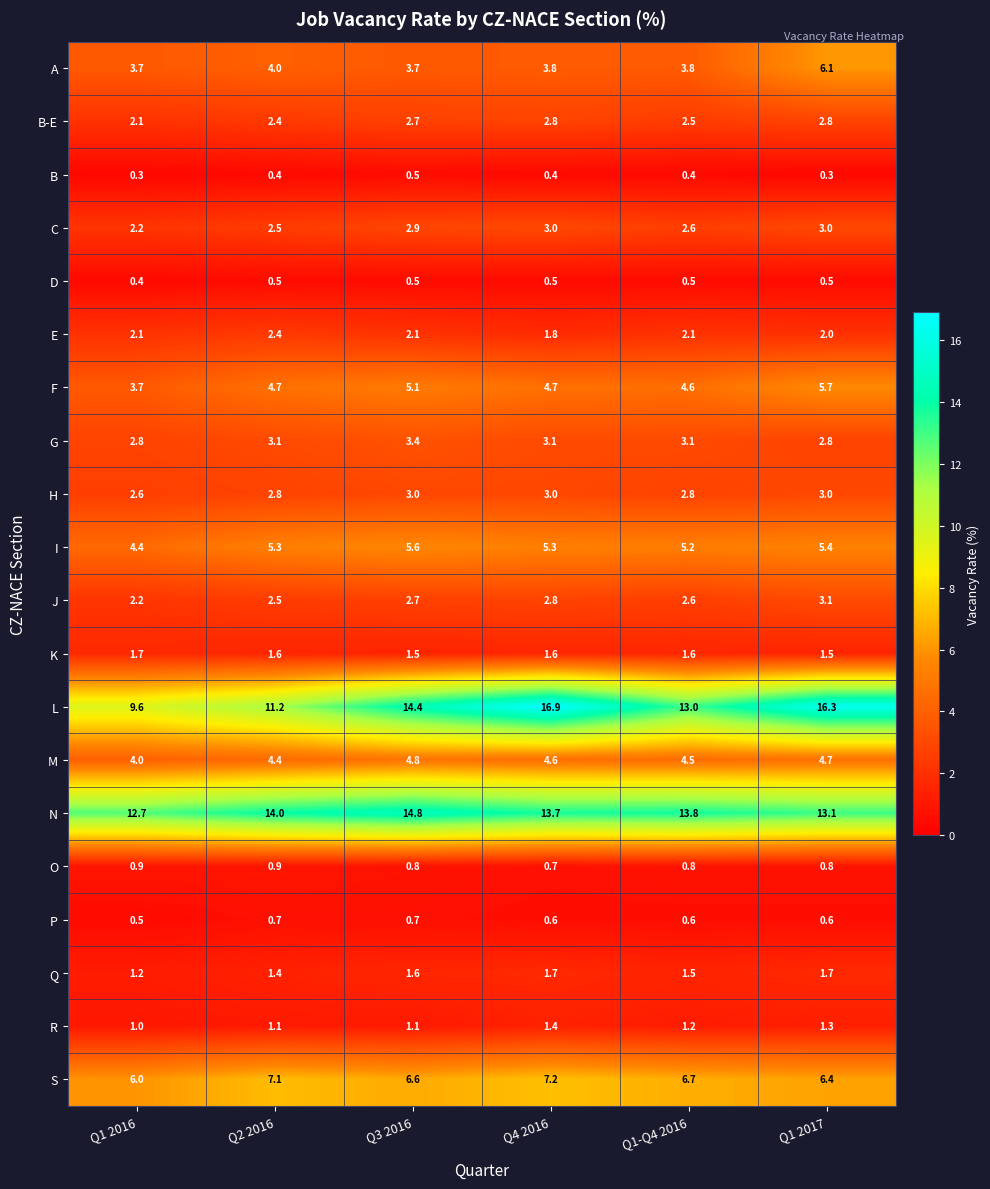

The value of E at Q2 2016 is 2.4. True or false?

True